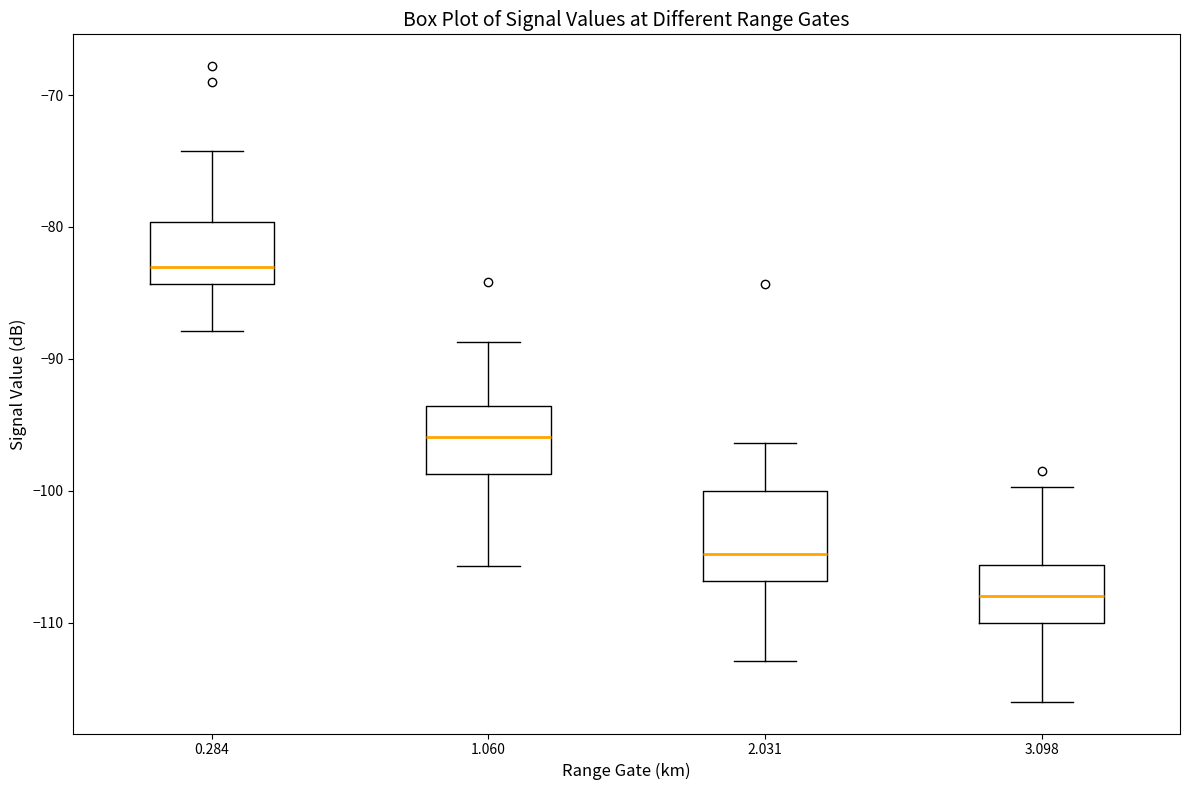

Reading left to right, transcribe this box plot: for each box, give where its median line is, the range the box spans, and where its two whiskers end, as read against the y-axis. The values are not printed on the chart, so give them approximately, as read against the axis.

0.284: median -83, box -84 to -80, whiskers -88 to -74
1.060: median -96, box -99 to -94, whiskers -106 to -89
2.031: median -105, box -107 to -100, whiskers -113 to -96
3.098: median -108, box -110 to -106, whiskers -116 to -100